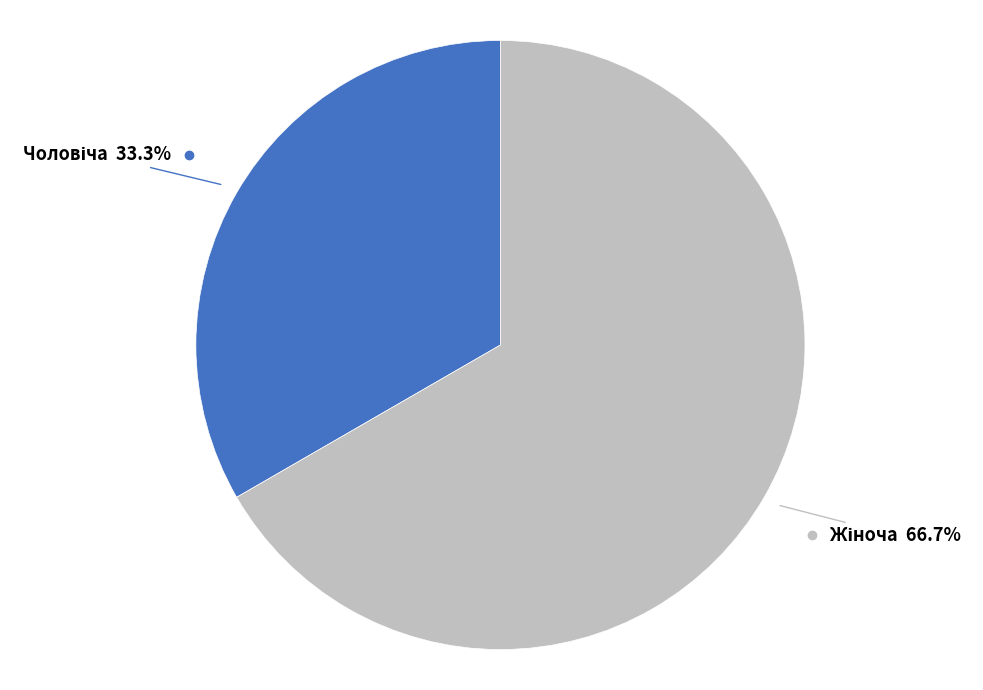

Is there a majority slice in this chart?

Yes